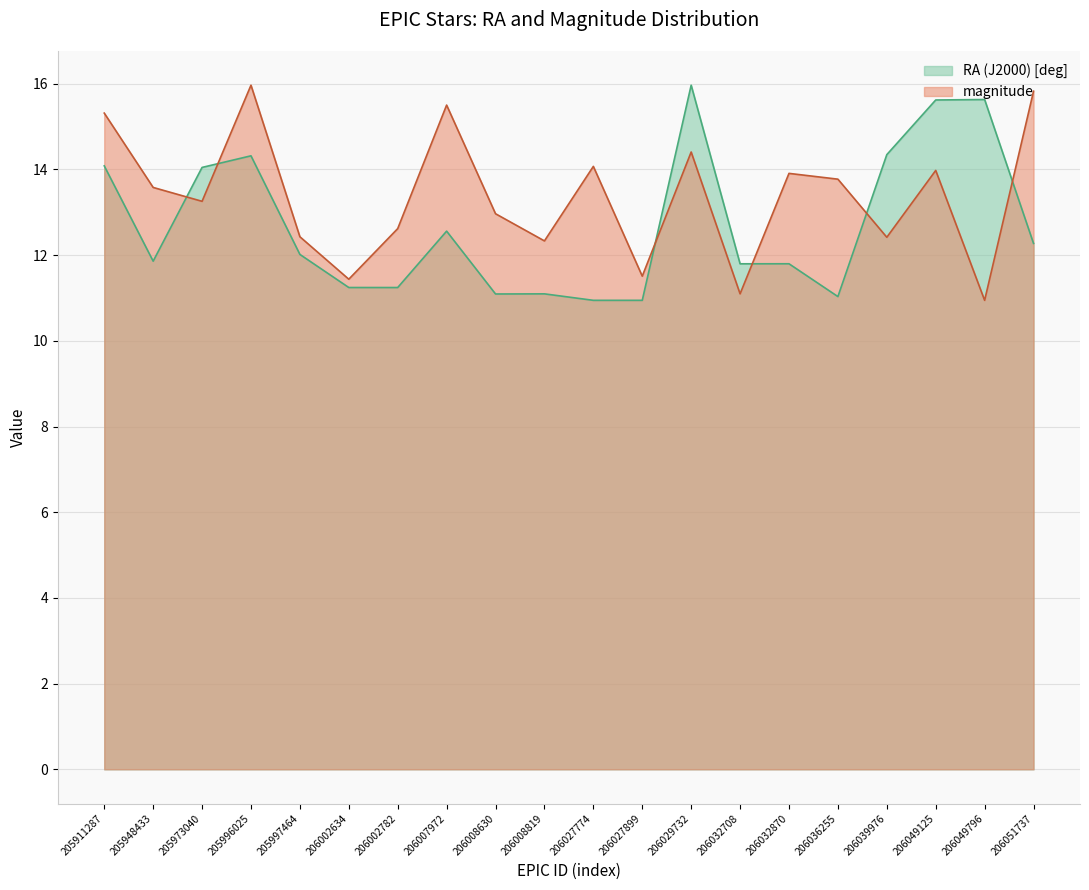

In RA (J2000) [deg], how many points are higher than both neighbors (excluding endpoints)?

6